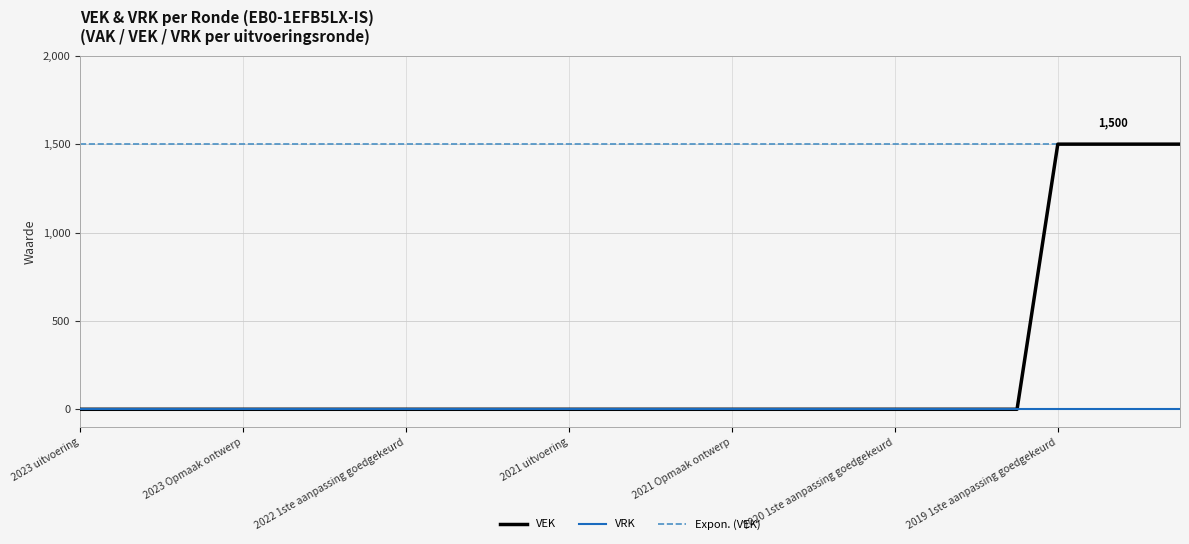

Which series has the largest range (max minus min)?

VEK